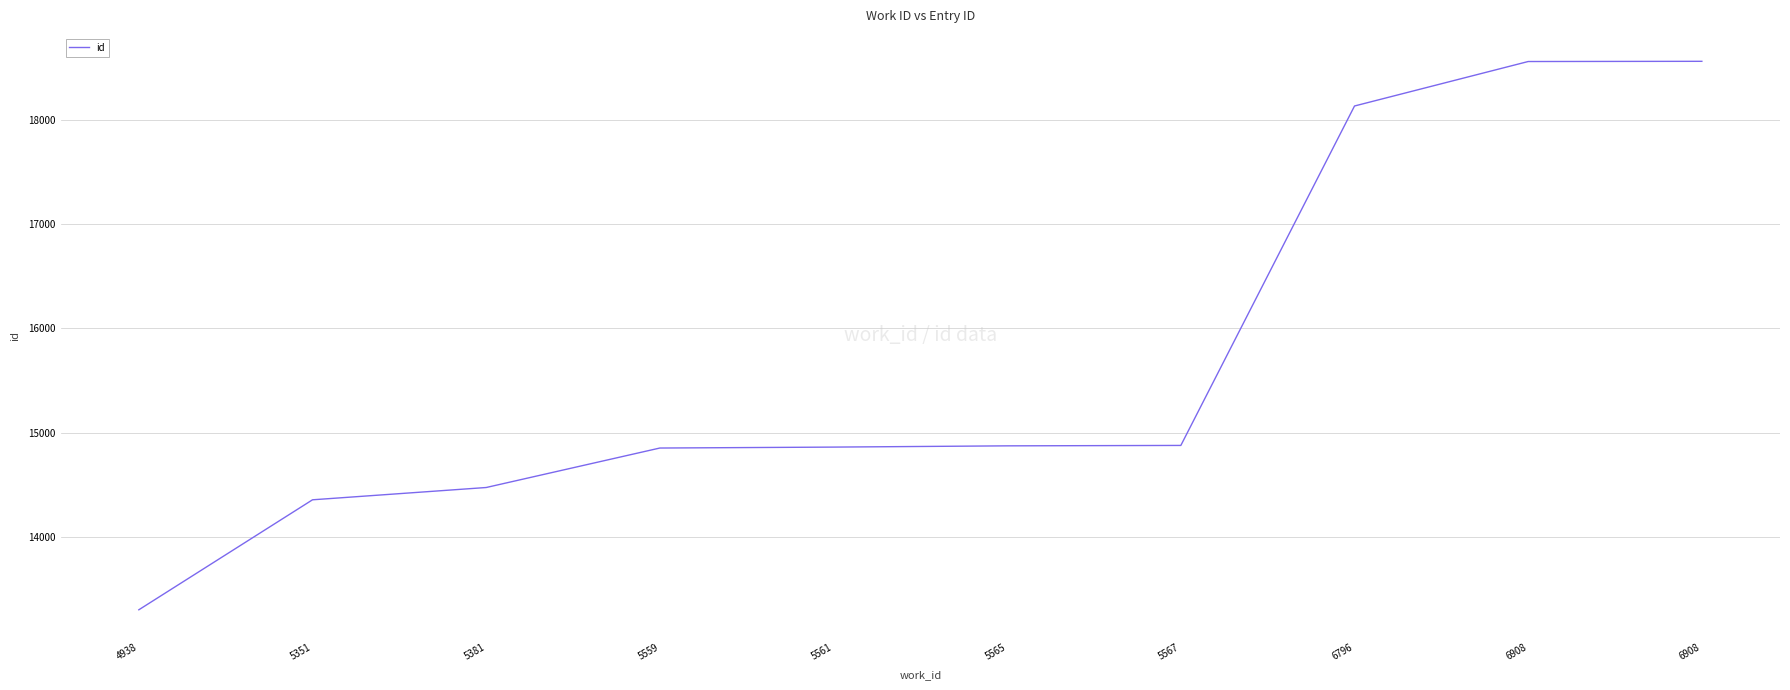

What is the sum of the values at 6908 and 5559?

33413